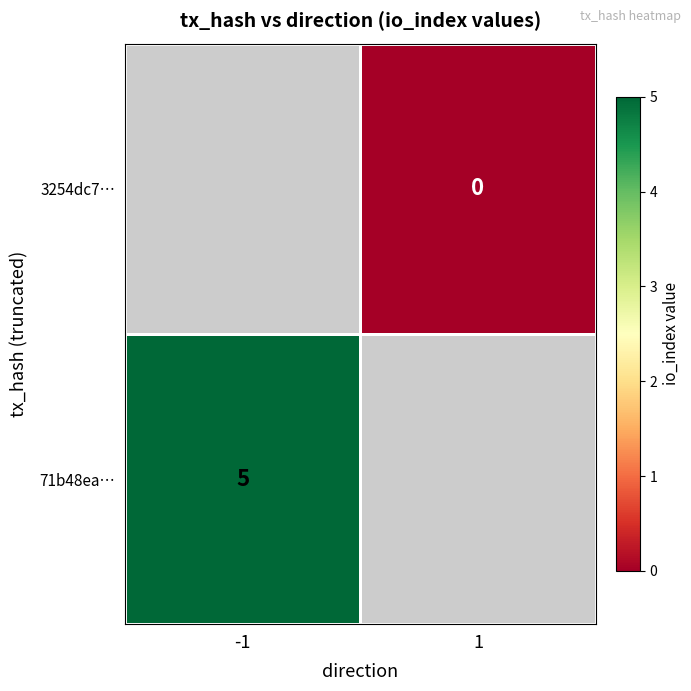

List the labels in order of 71b48ea… value, largest first.

-1, 1